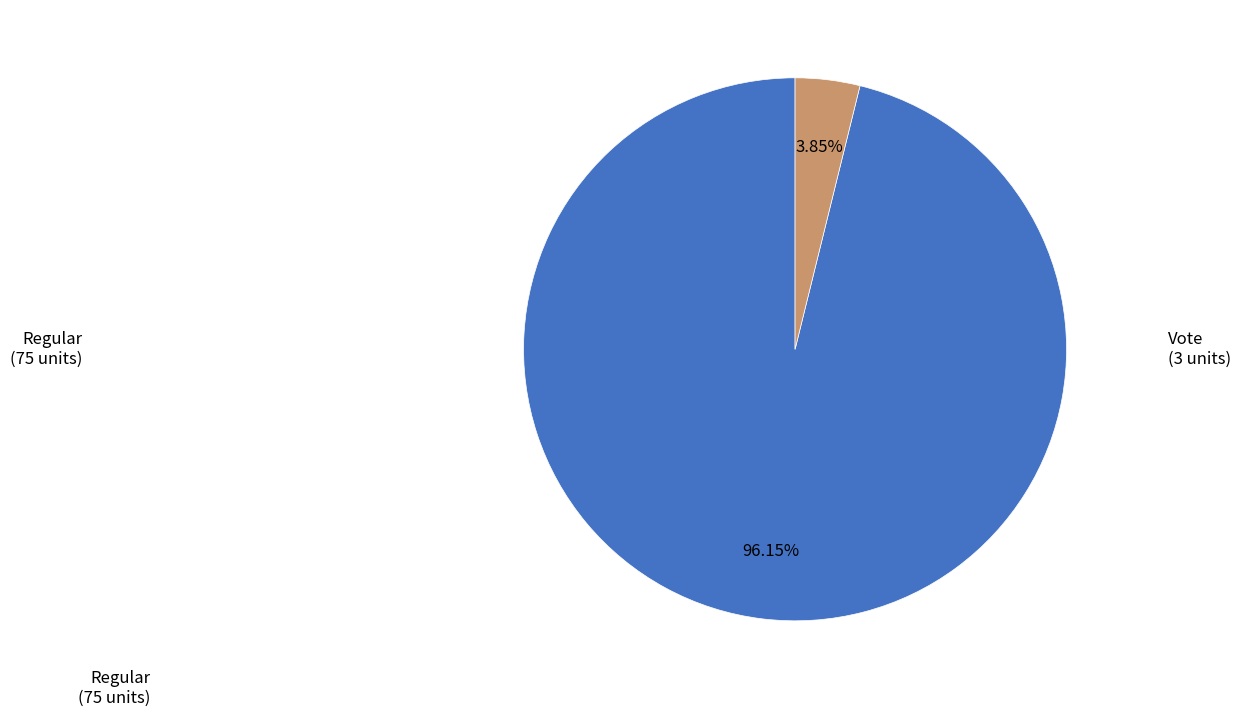

How many slices are in this pie chart?

2